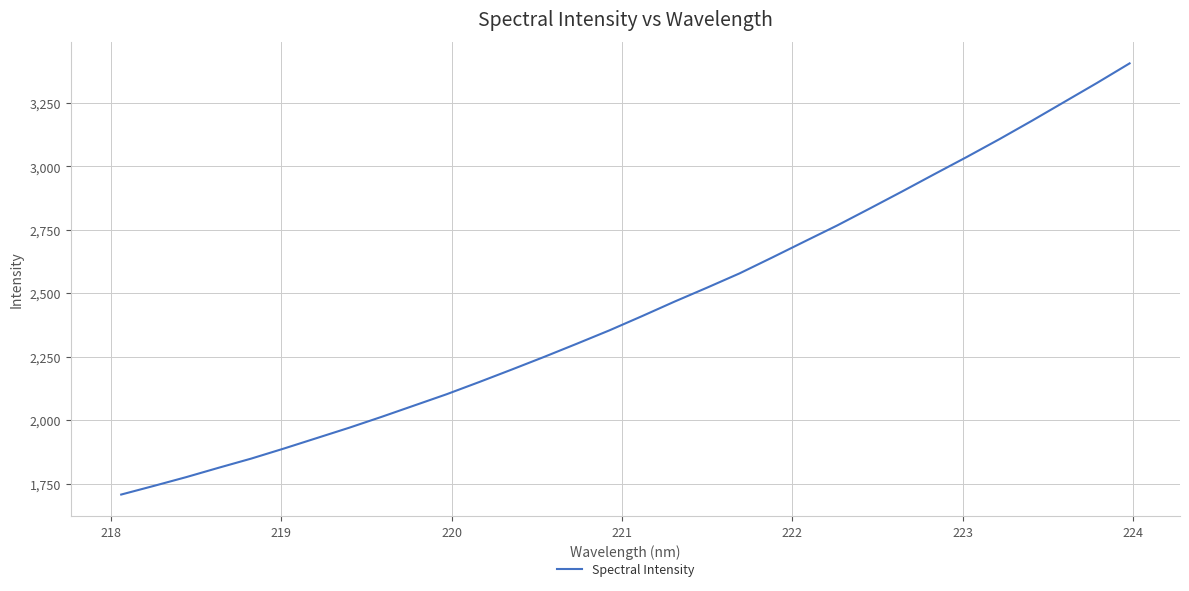

What is the difference between the maximum and minimum values?

1699.5